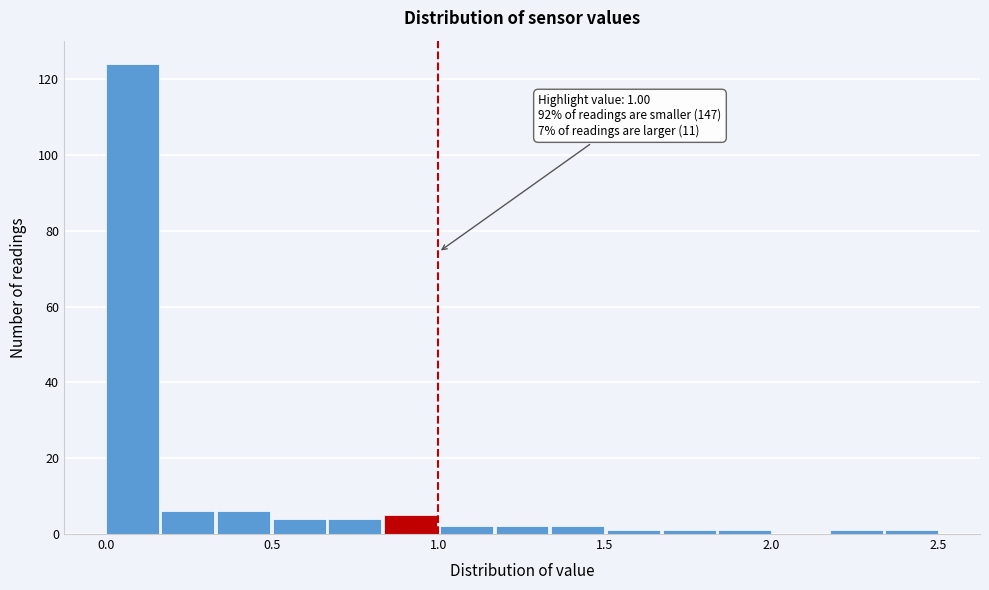

Read against the x-axis, roughly where is the centre of the tallest bar?

0.10